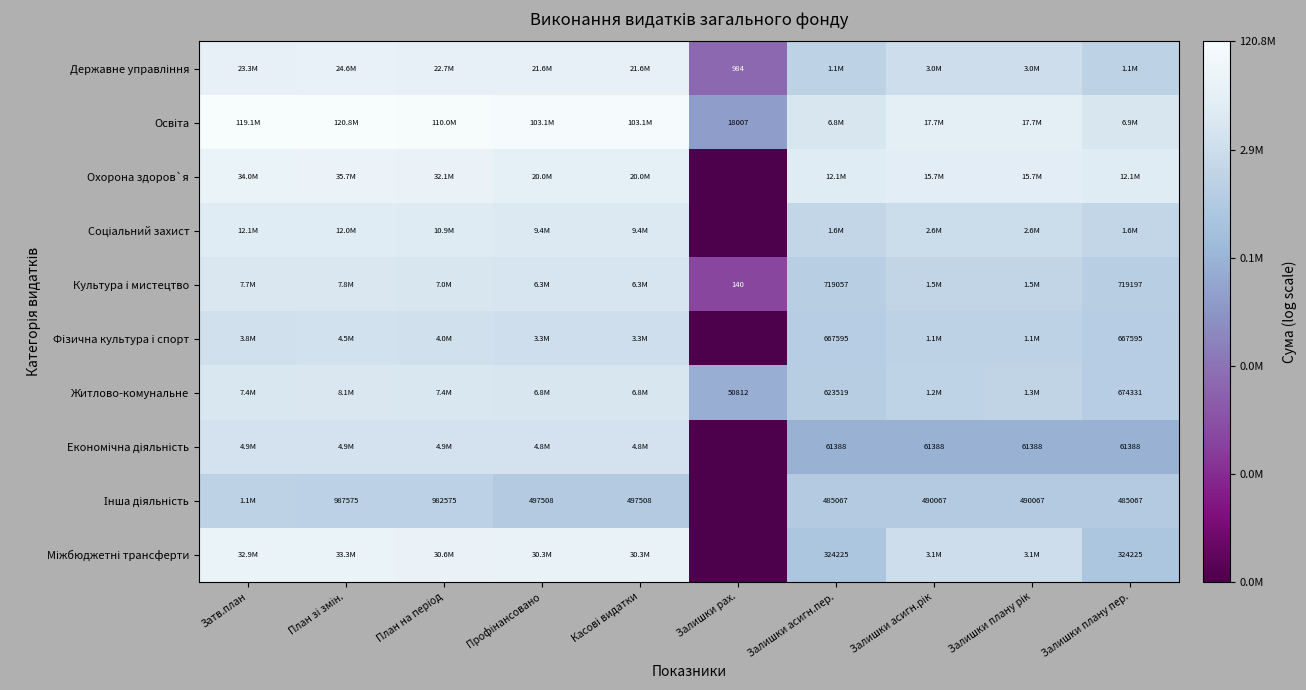

Rank the series at Затв.план from highest to lowest value.

Освіта, Охорона здоров`я, Міжбюджетні трансферти, Державне управління, Соціальний захист, Культура i мистецтво, Житлово-комунальне, Економічна діяльність, Фiзична культура i спорт, Інша діяльність